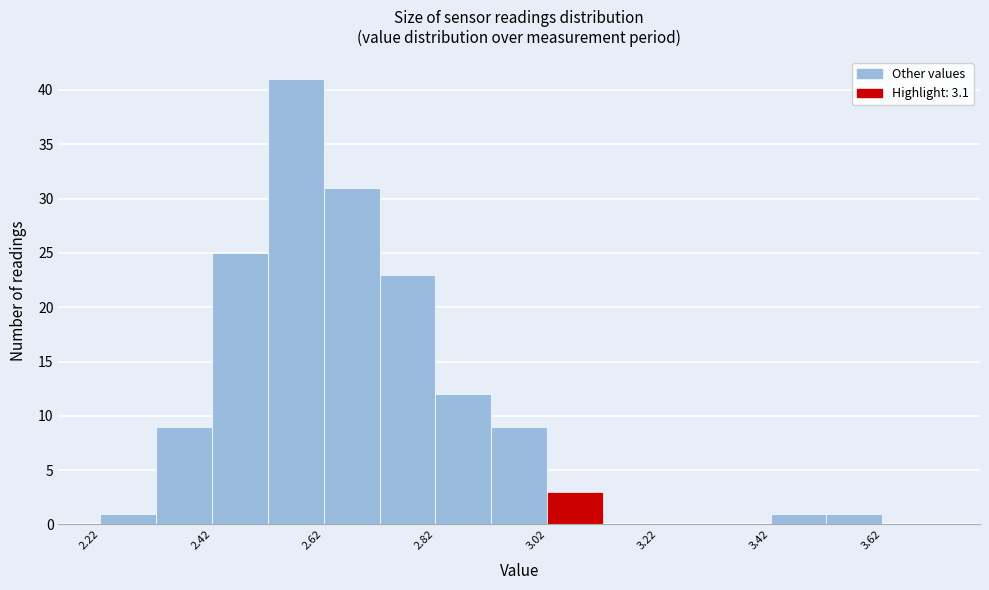

Reading left to right, list every bar in this chart as the range it spans on the x-axis followed by its height. The values are not printed on the chart, so give them approximately, as read against the axis.

2.22 to 2.32: 1
2.32 to 2.42: 9
2.42 to 2.52: 25
2.52 to 2.62: 41
2.62 to 2.72: 31
2.72 to 2.82: 23
2.82 to 2.92: 12
2.92 to 3.02: 9
3.02 to 3.12: 3
3.12 to 3.22: 0
3.22 to 3.32: 0
3.32 to 3.42: 0
3.42 to 3.52: 1
3.52 to 3.62: 1
3.62 to 3.72: 0